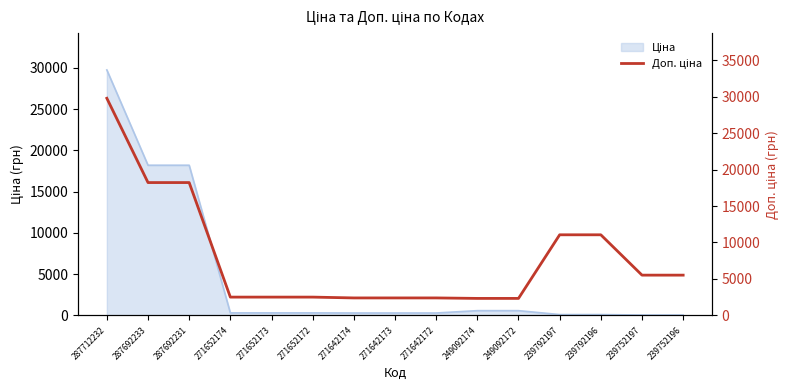

What is the change in value from 271652173 to 271642172?

-112.3